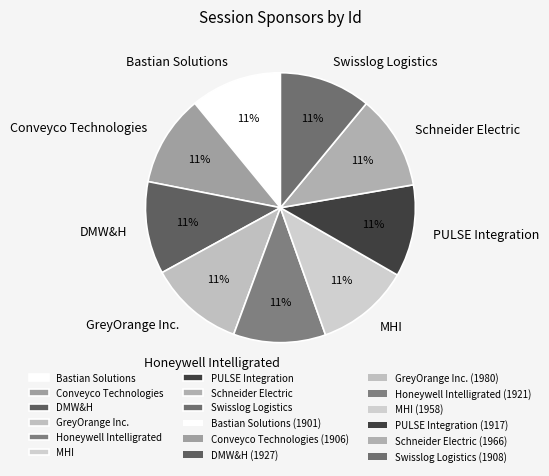

Is it true that Bastian Solutions is 17% of the pie?

False